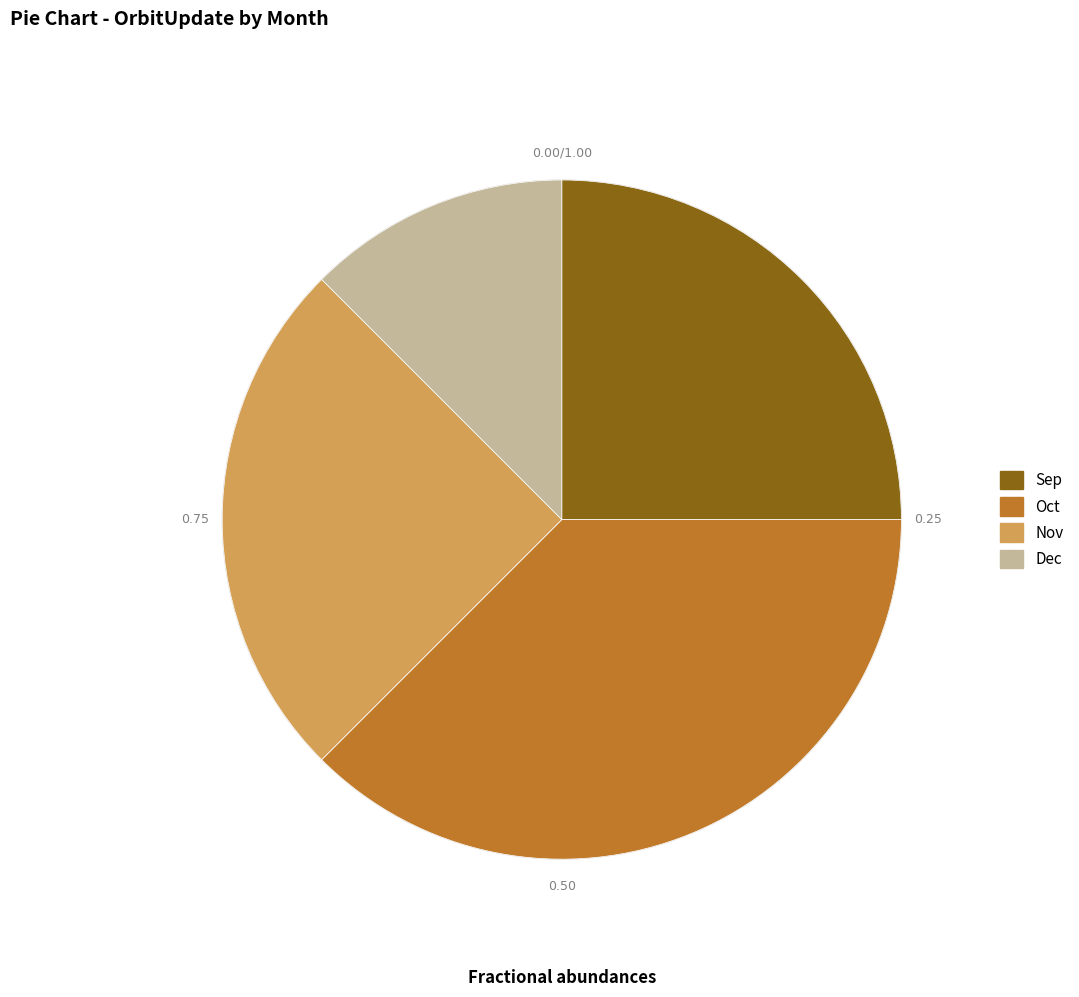

True or false: Nov accounts for 25% of the total.

True